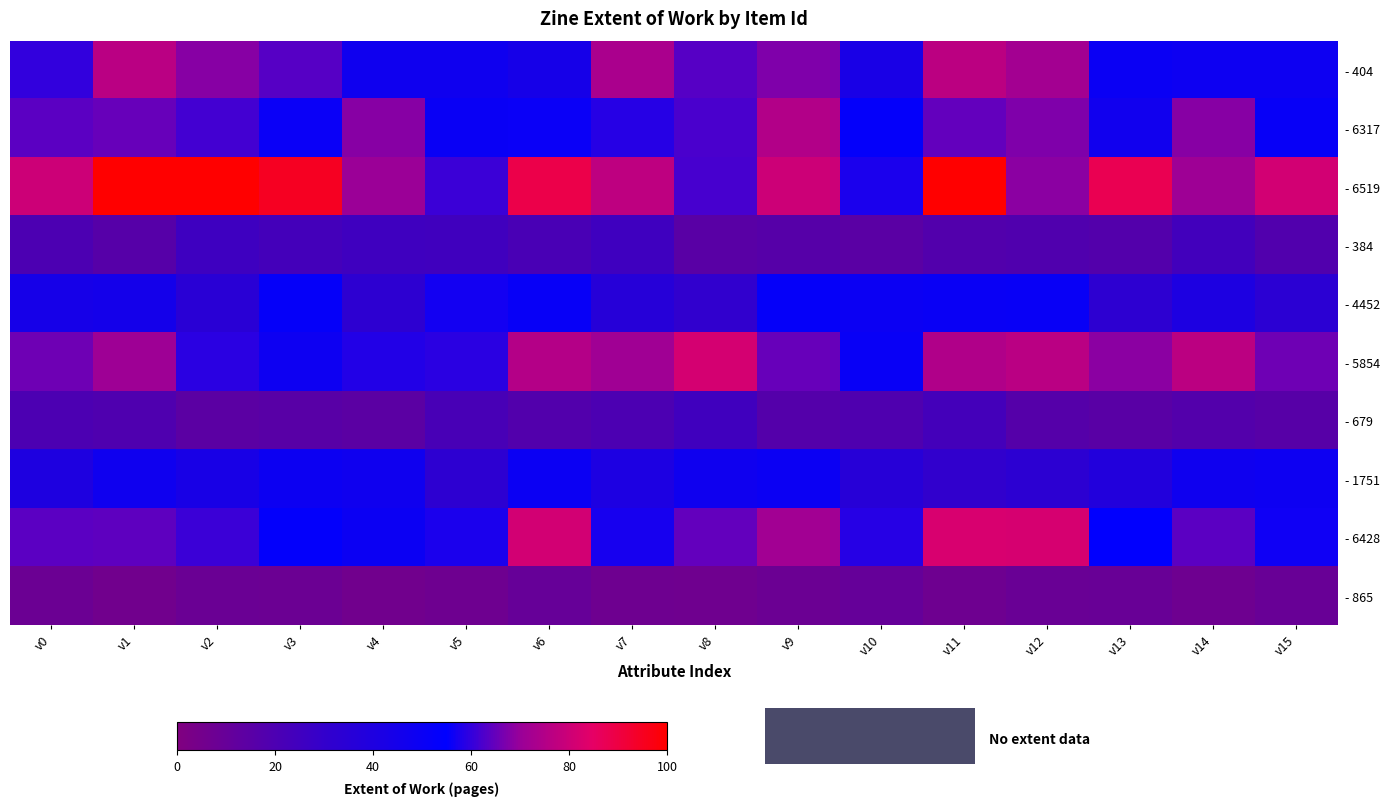

What is the total value across all series at v11?

526.1